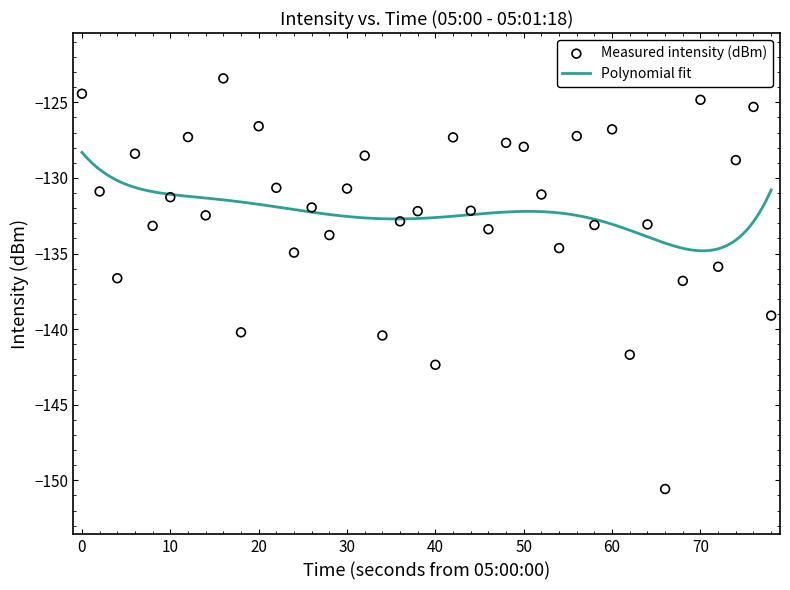

What is the highest value of the Polynomial fit series?

-128.3